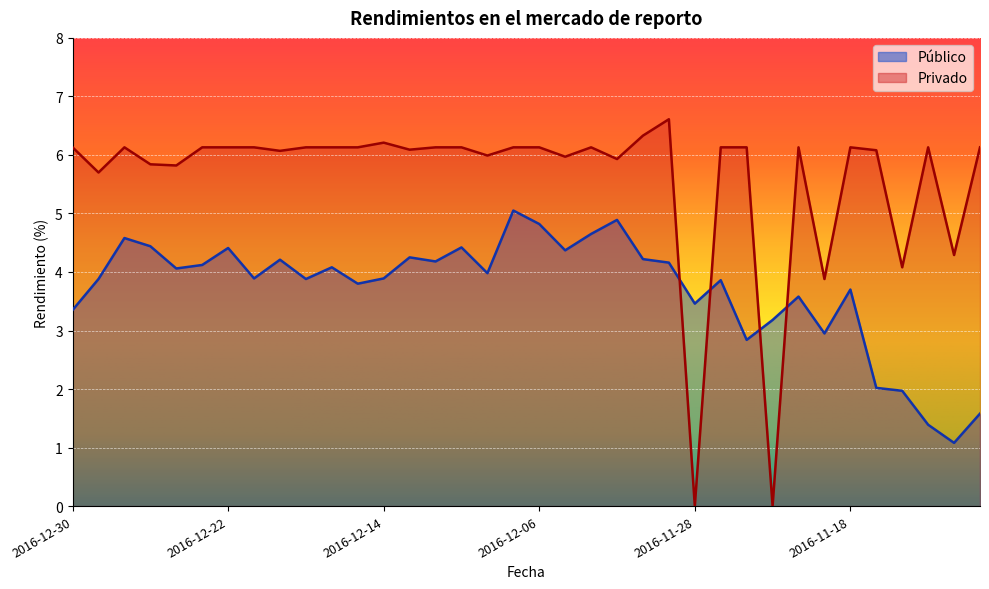

List the series in order of their overall mean, highest first.

Privado, Público